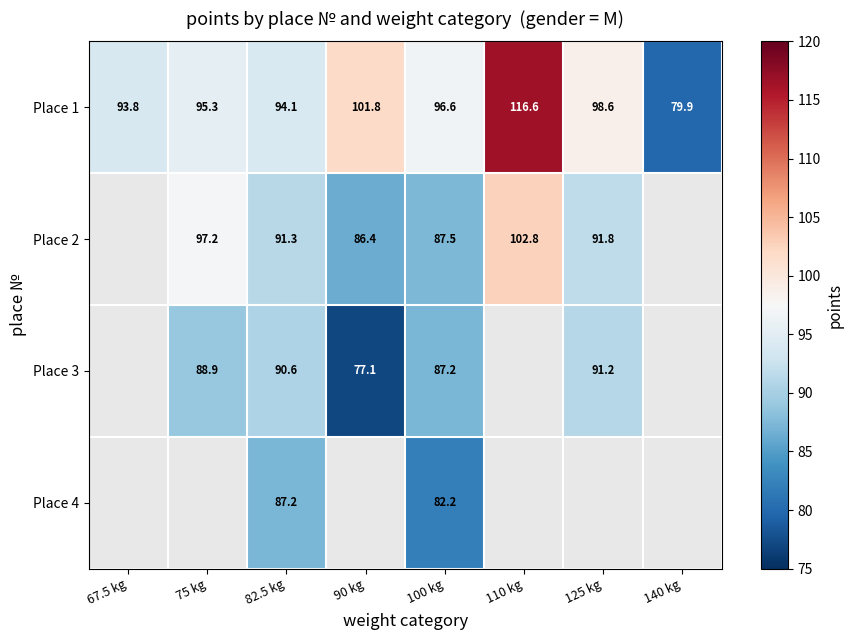

What is the sum of the Place 2 values at 100 kg and 82.5 kg?

178.8